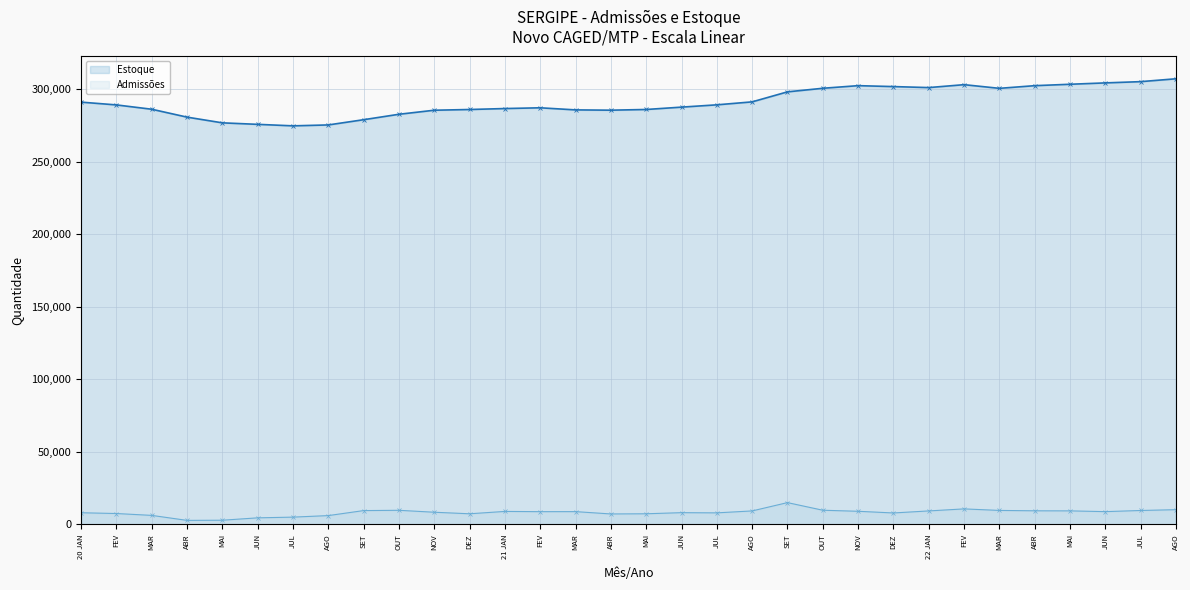

Reading left to right, what are all the values shown in this chart?

Estoque: 20 JAN=291270	FEV=289352	MAR=286369	ABR=280924	MAI=276981	JUN=275945	JUL=274910	AGO=275542	SET=279147	OUT=282897	NOV=285683	DEZ=286185	21 JAN=286843	FEV=287359	MAR=285917	ABR=285714	MAI=286197	JUN=287820	JUL=289406	AGO=291448	SET=298356	OUT=300823	NOV=302628	DEZ=301990	22 JAN=301303	FEV=303310	MAR=300782	ABR=302621	MAI=303594	JUN=304534	JUL=305398	AGO=307377
Admissões: 20 JAN=8068	FEV=7529	MAR=6250	ABR=2800	MAI=2912	JUN=4553	JUL=5048	AGO=6105	SET=9558	OUT=9755	NOV=8418	DEZ=7352	21 JAN=8981	FEV=8817	MAR=8841	ABR=7236	MAI=7360	JUN=8124	JUL=7986	AGO=9320	SET=15055	OUT=9803	NOV=9076	DEZ=7914	22 JAN=9324	FEV=10722	MAR=9669	ABR=9410	MAI=9358	JUN=8833	JUL=9628	AGO=10184